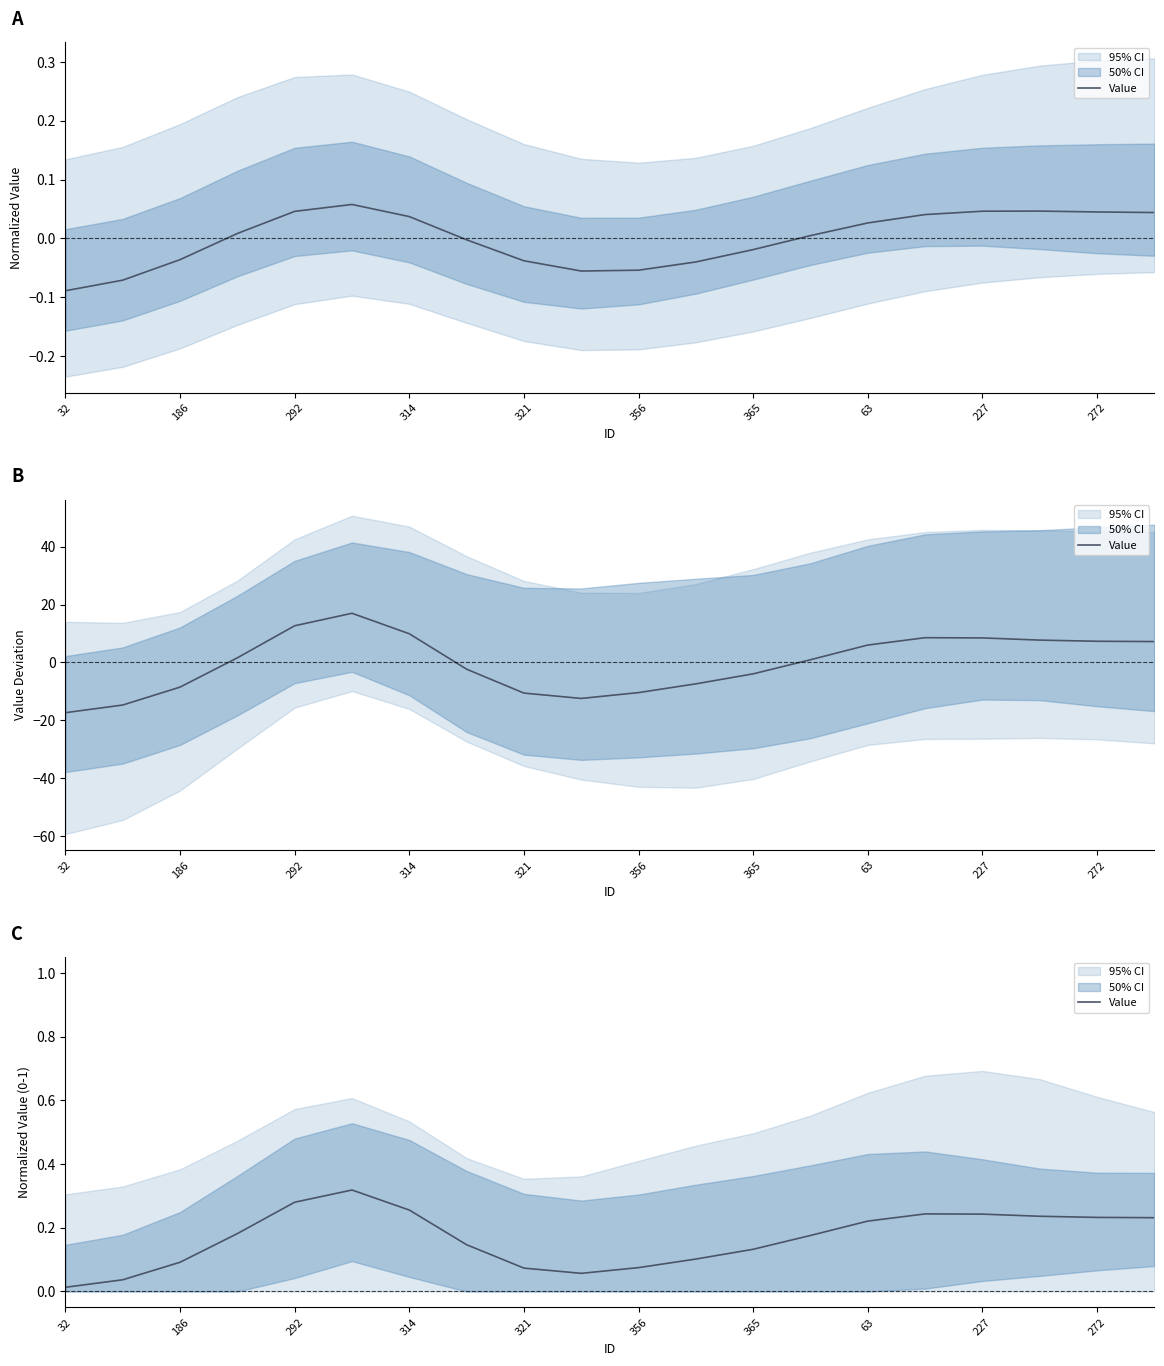

What is the greatest value displayed?

0.3